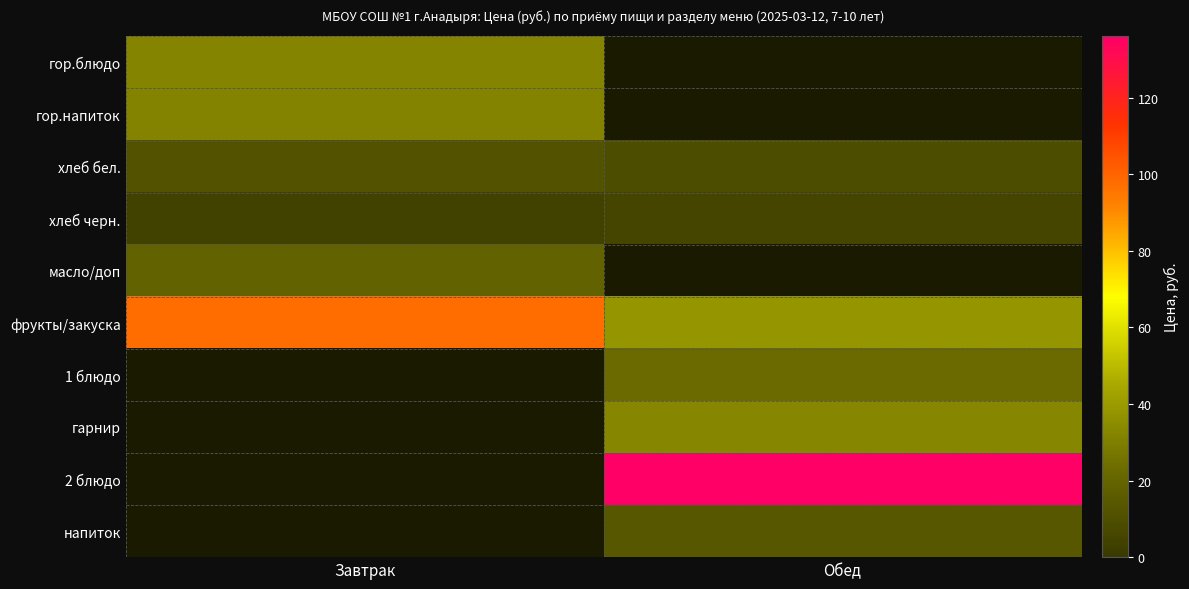

How many data points in фрукты/закуска are above 97?

1